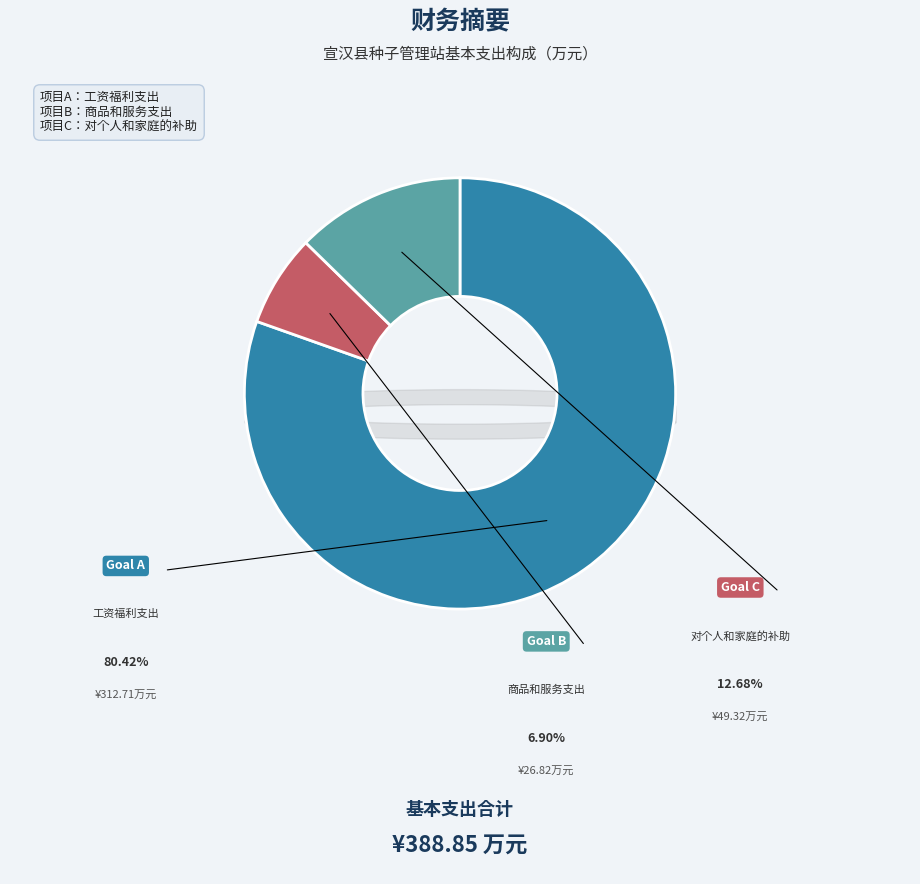

Is there any slice that represents more than half of the pie?

Yes